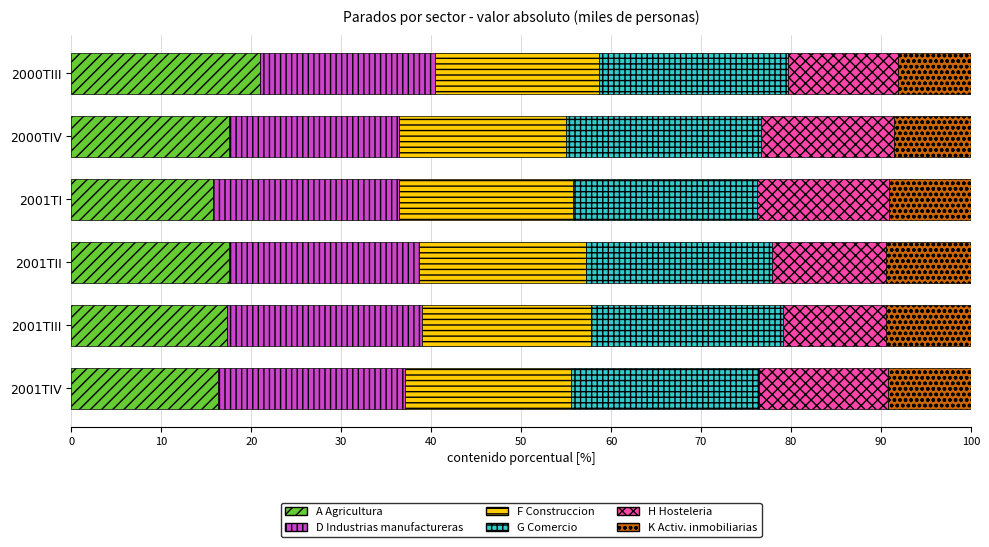

What is the total value across all series at 2001TII?

100.0